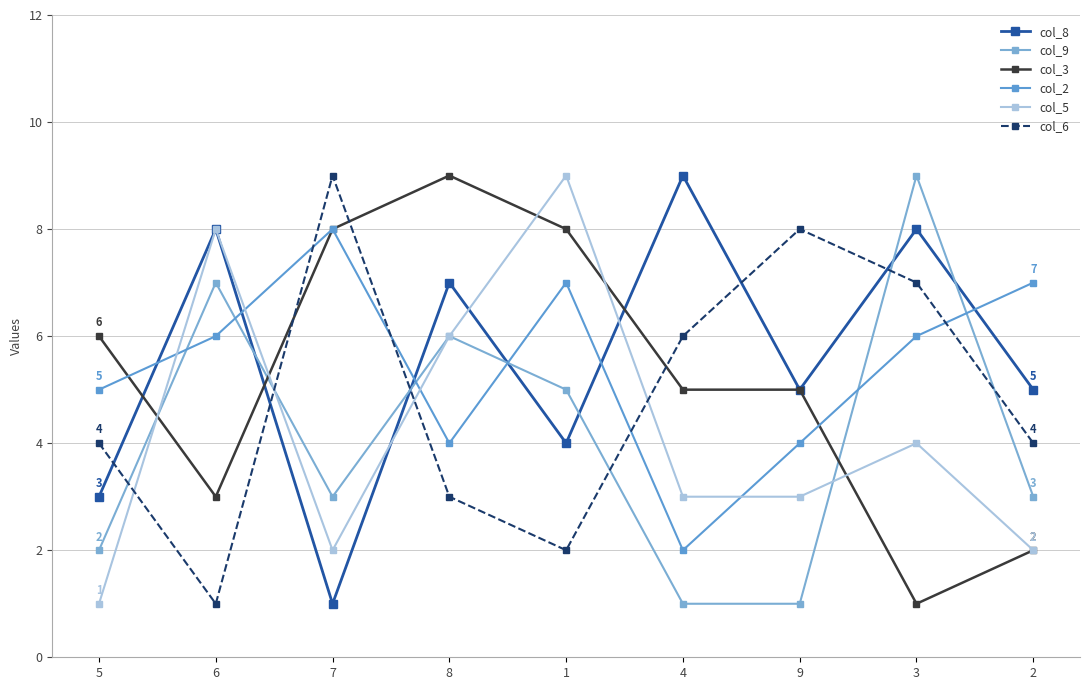

How many intersections are there between col_6 and col_3?

3